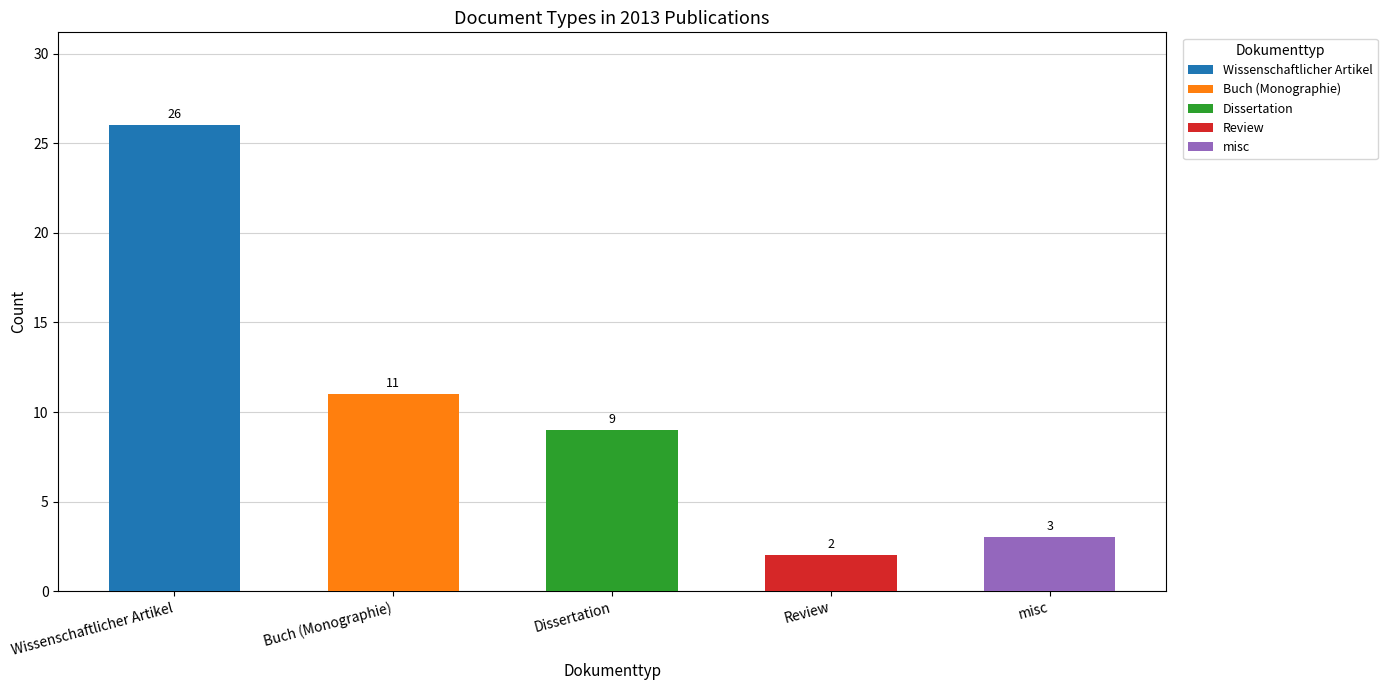

List the labels in order of value, smallest first.

Review, misc, Dissertation, Buch (Monographie), Wissenschaftlicher Artikel